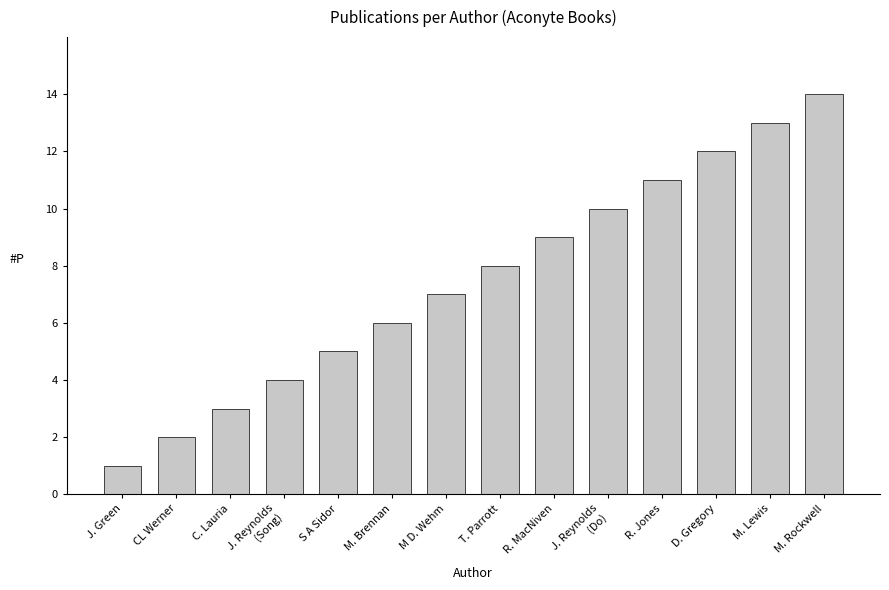

What is the difference between the maximum and minimum values?

13